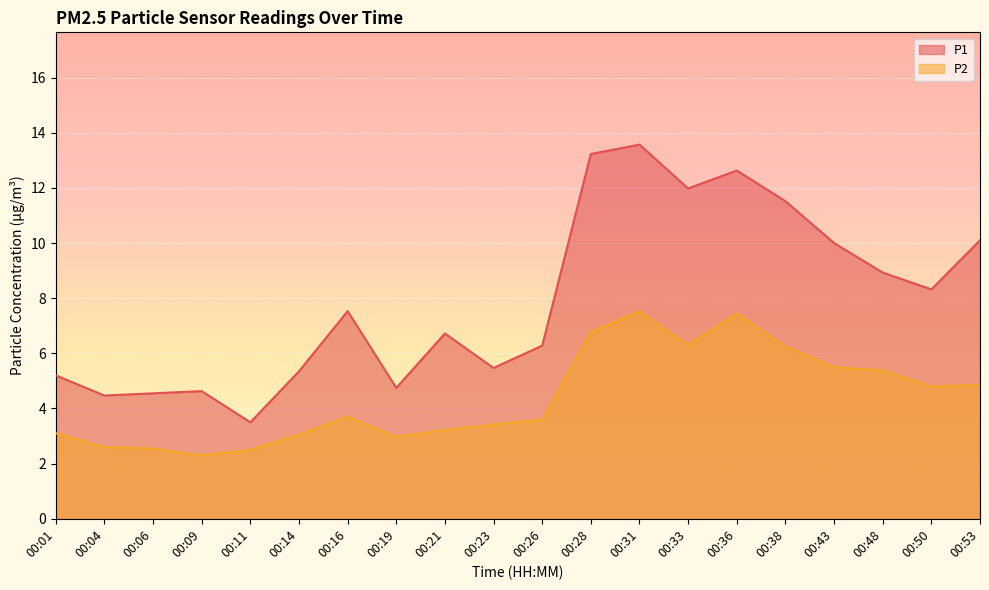

What value does the P1 series have at 00:16?

7.5